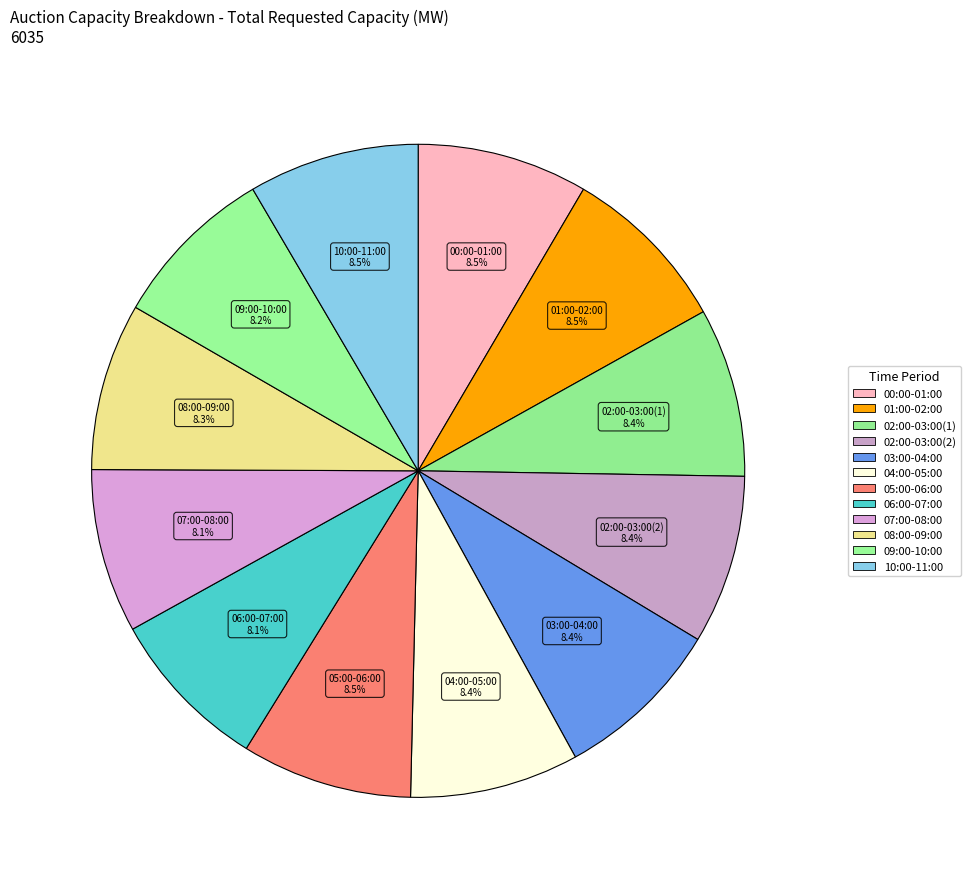

Which slice is the largest?

00:00-01:00